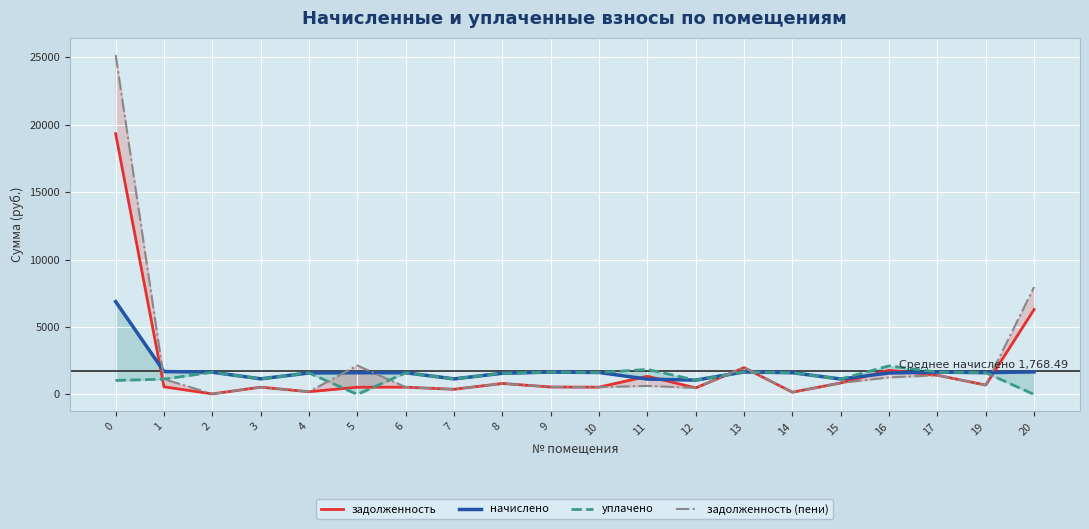

Between which two adjacent categories do начислено and задолженность first intersect?

0 and 1